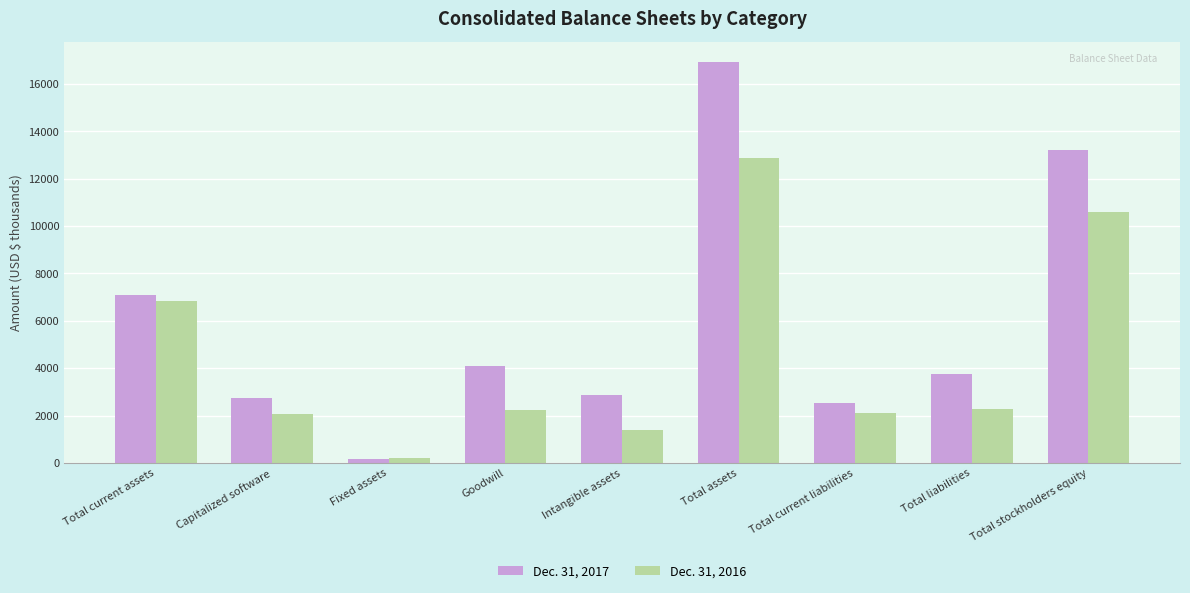

At which category is the sum across all series the highest?

Total assets